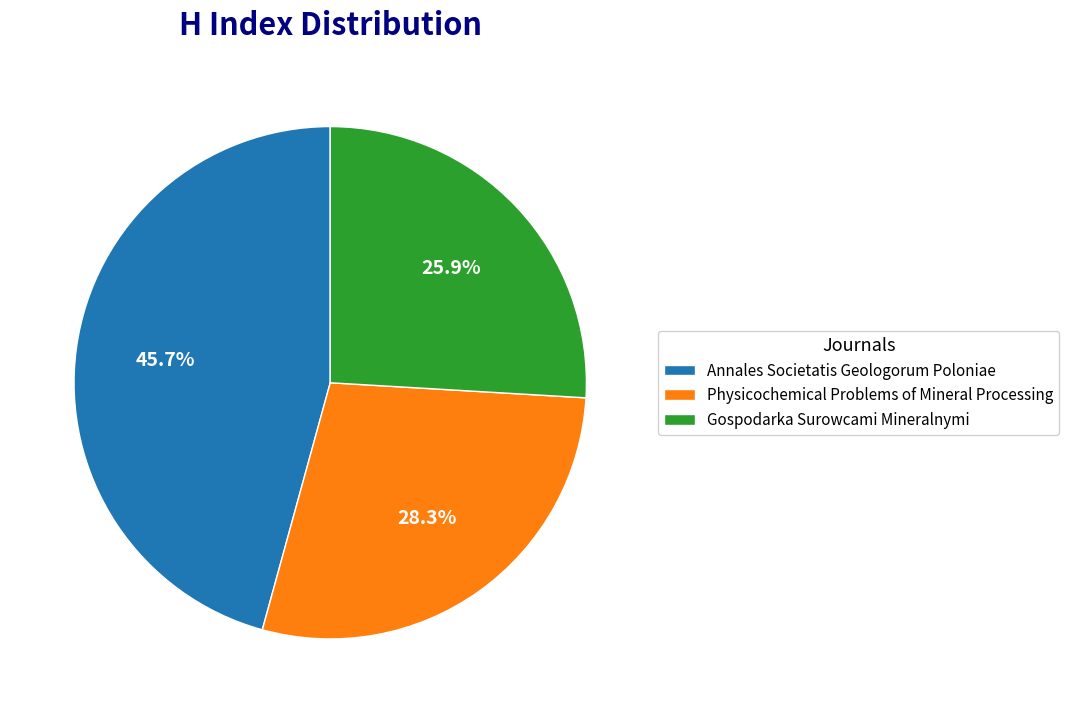

What is the total percentage of Physicochemical Problems of Mineral Processing and Gospodarka Surowcami Mineralnymi?

54.3%